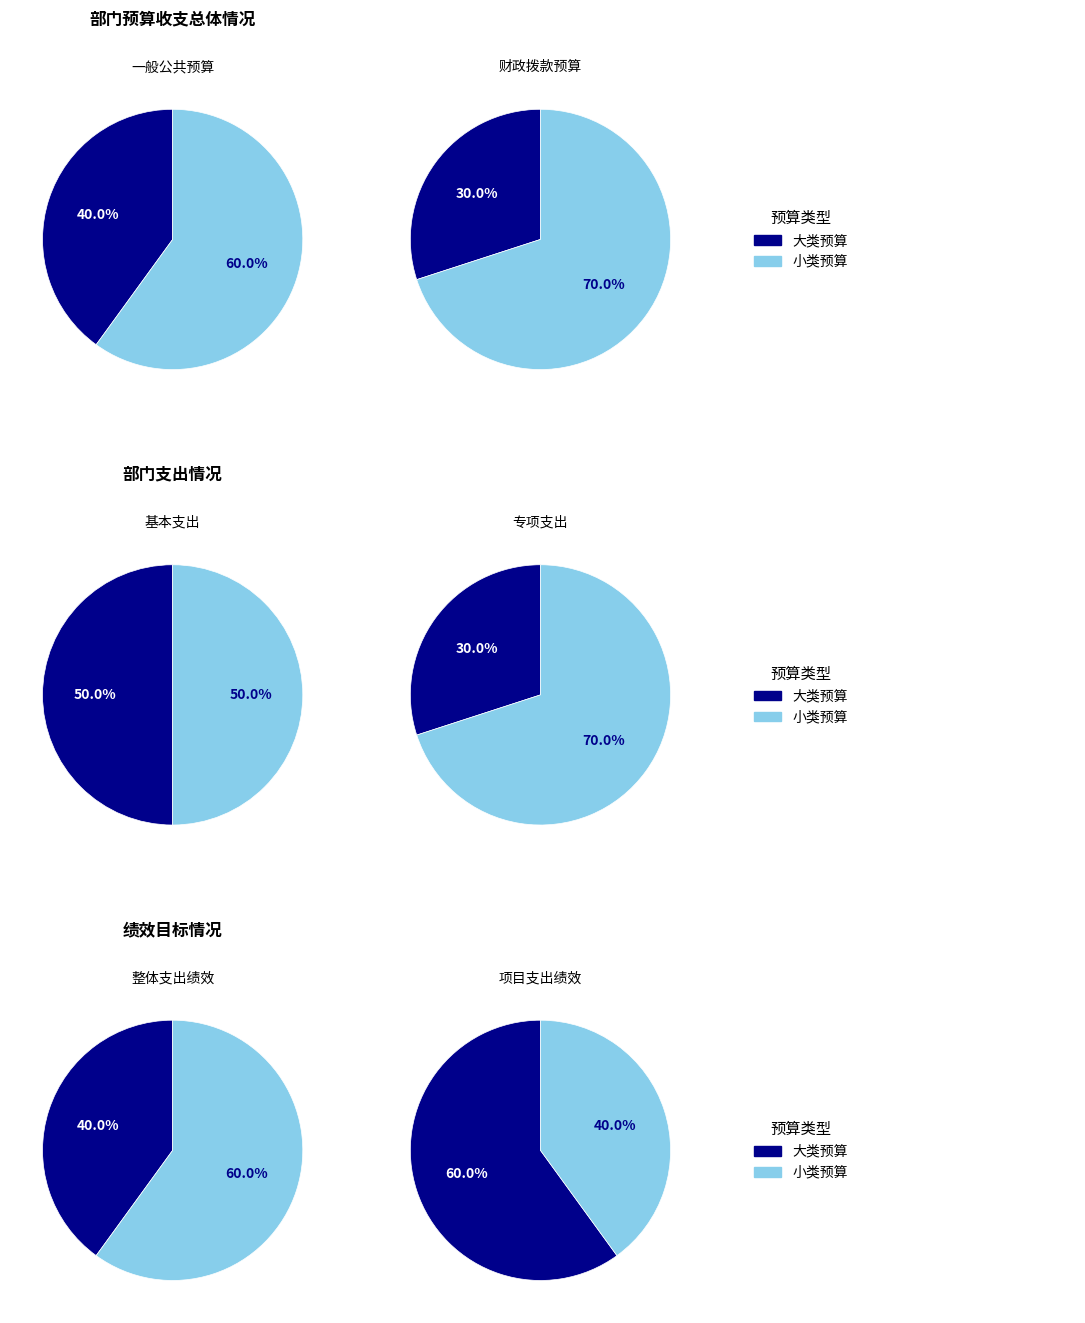

What percentage is NOT represented by 部门支出总体情况表?

70.0%